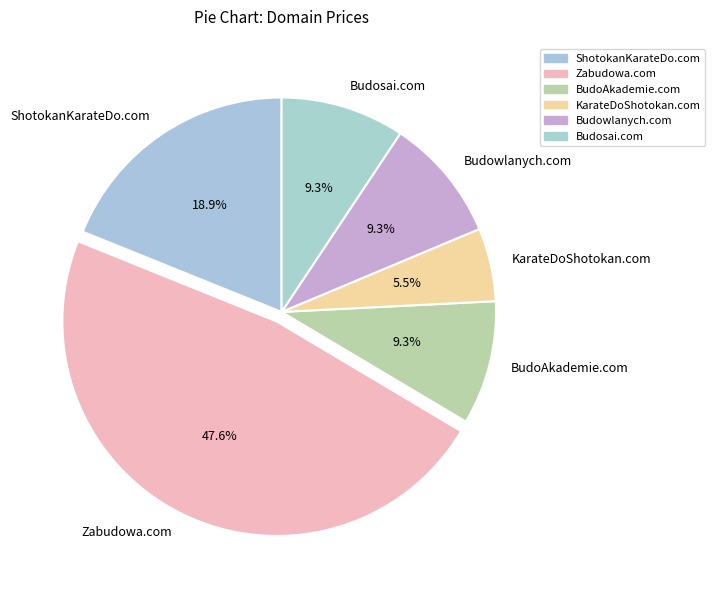

Does any single category account for the majority?

No